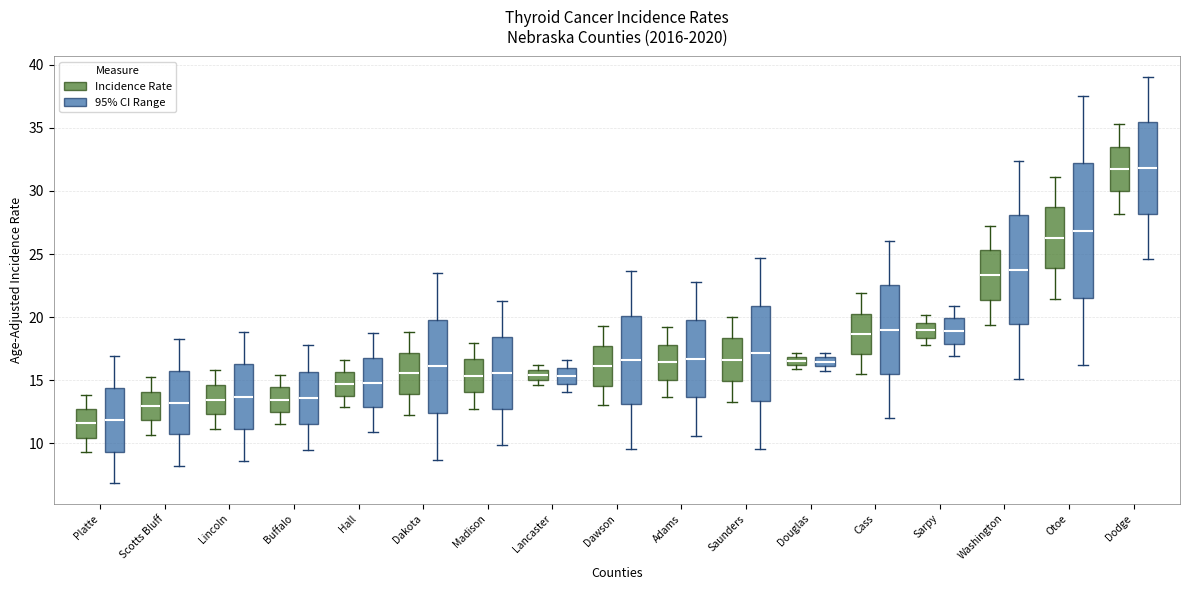

Which box is the tallest, from its lower edge to its upper edge?

Otoe (95% CI Range)